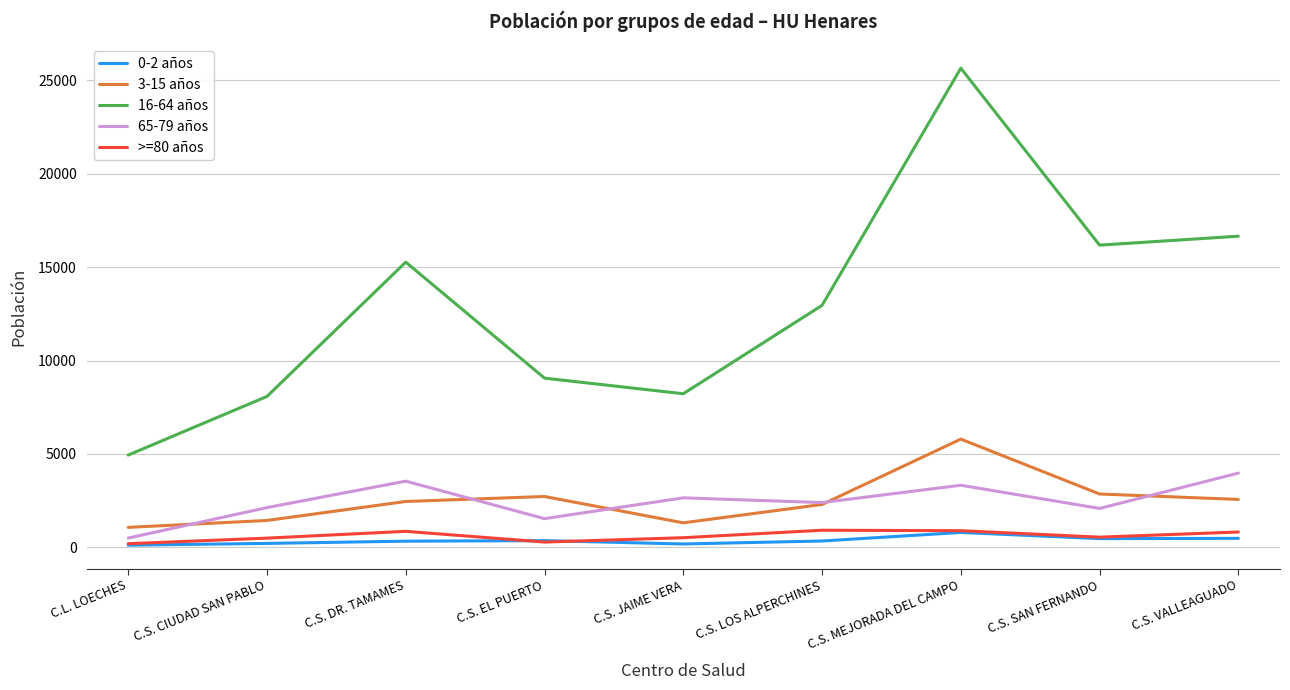

The value of 3-15 años at C.L. LOECHES is 1070. True or false?

True